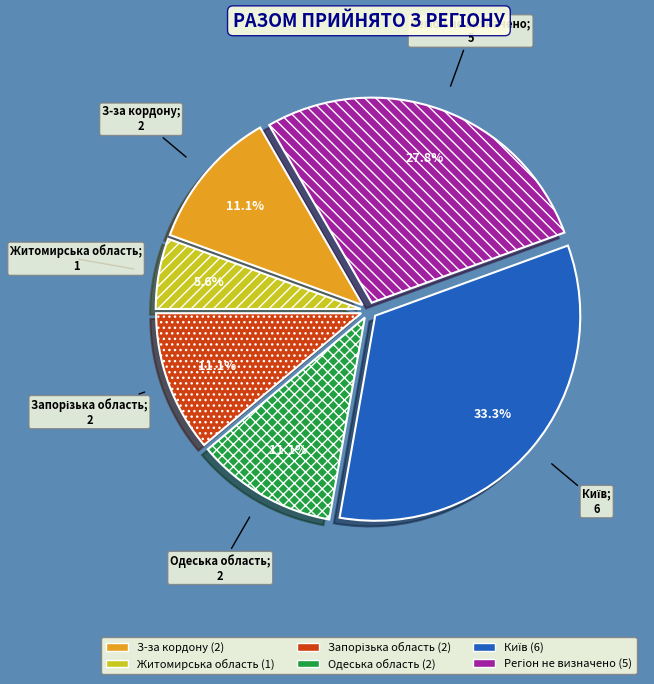

To the nearest percent, what is the average slice percentage?

17%